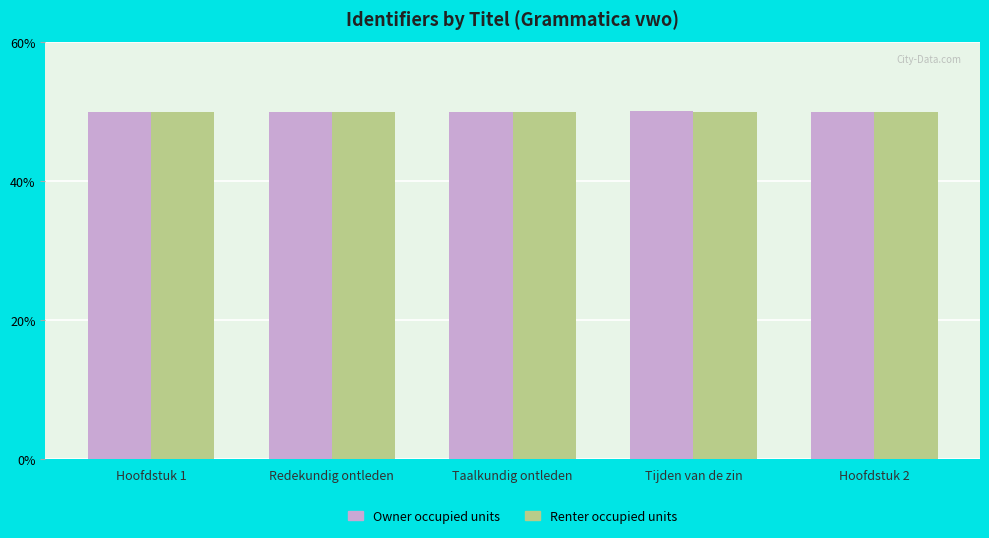

What is the greatest value displayed?

50.0